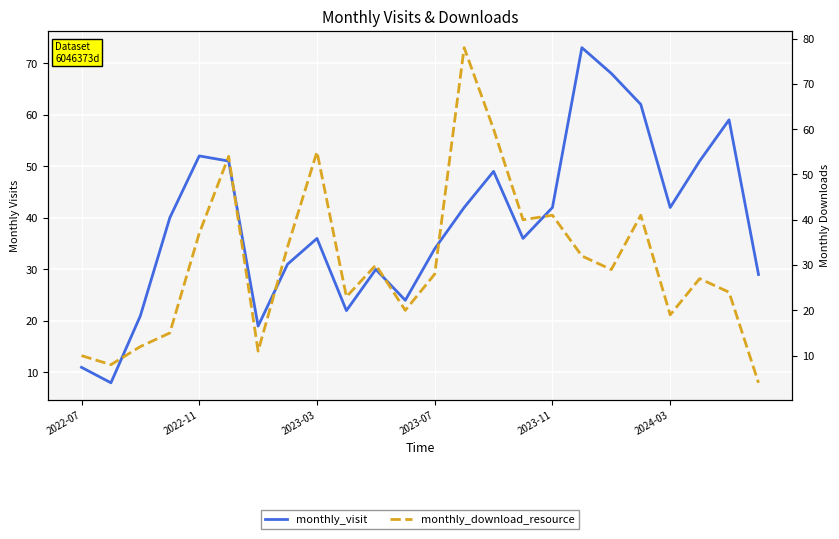

What value does the monthly_visit series have at 10, to the nearest 5?

30